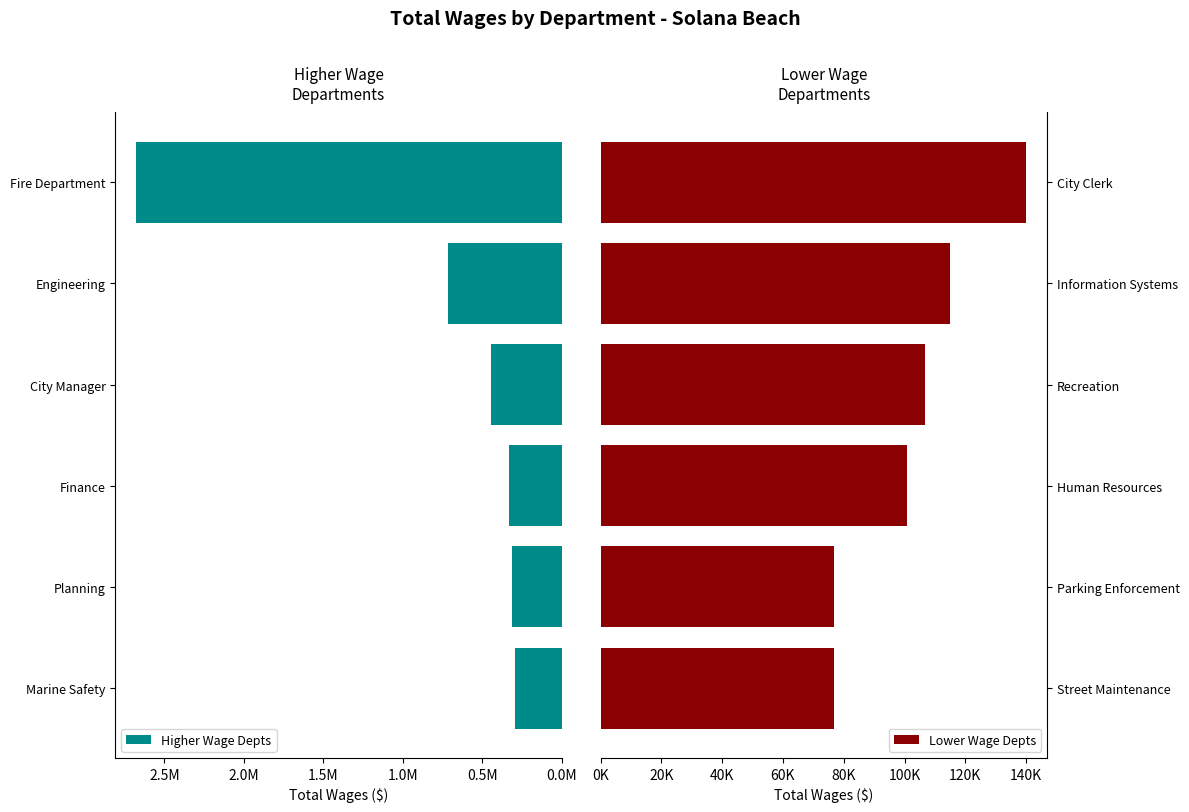

What is the sum of the Higher Wage Depts values at Planning and Engineering?

1029201